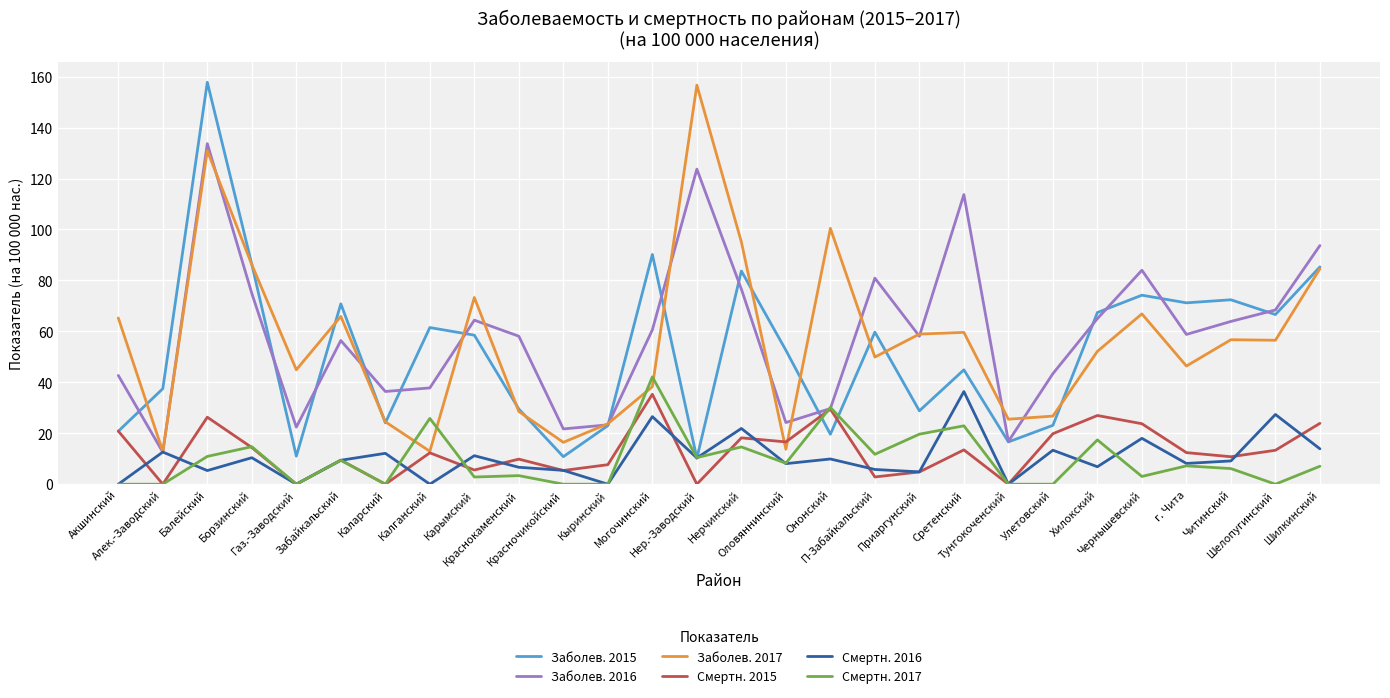

What is the greatest value displayed?

157.8